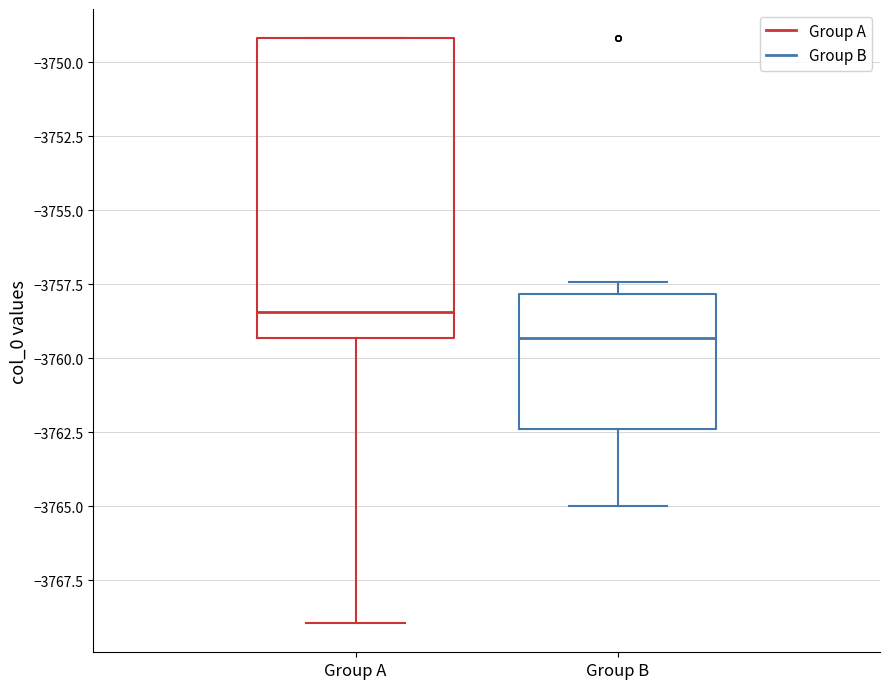

Comparing the boxes themselves (not the whiskers), which one is the tallest?

Group A